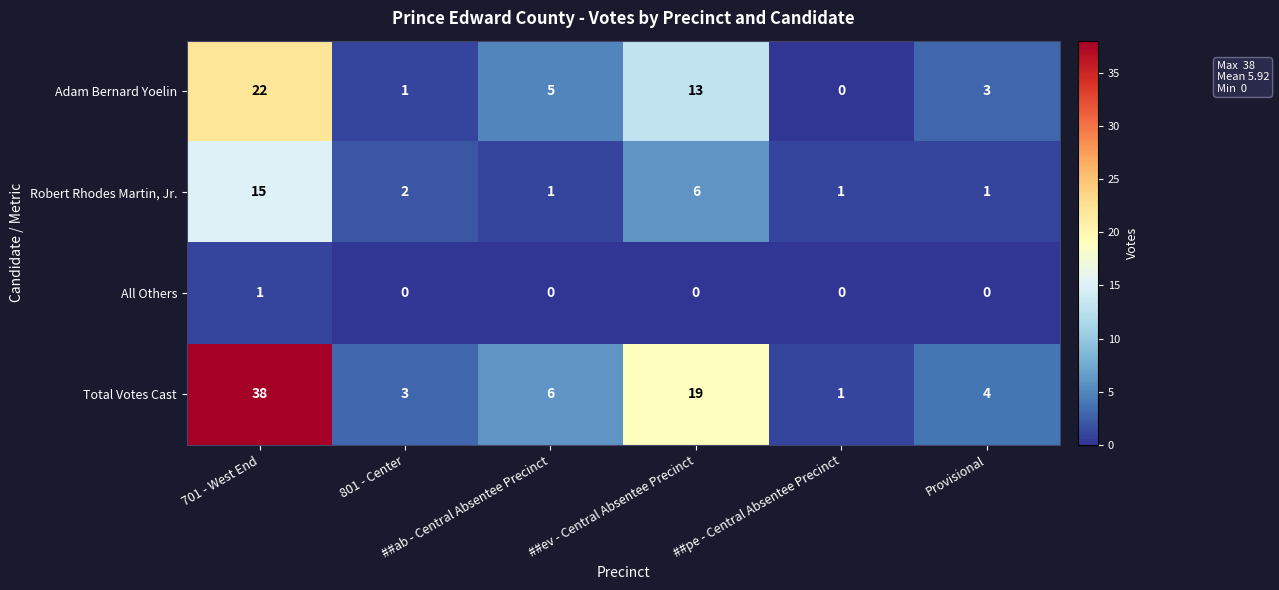

Rank the series by their average value, from highest to lowest.

Total Votes Cast, Adam Bernard Yoelin, Robert Rhodes Martin, Jr., All Others